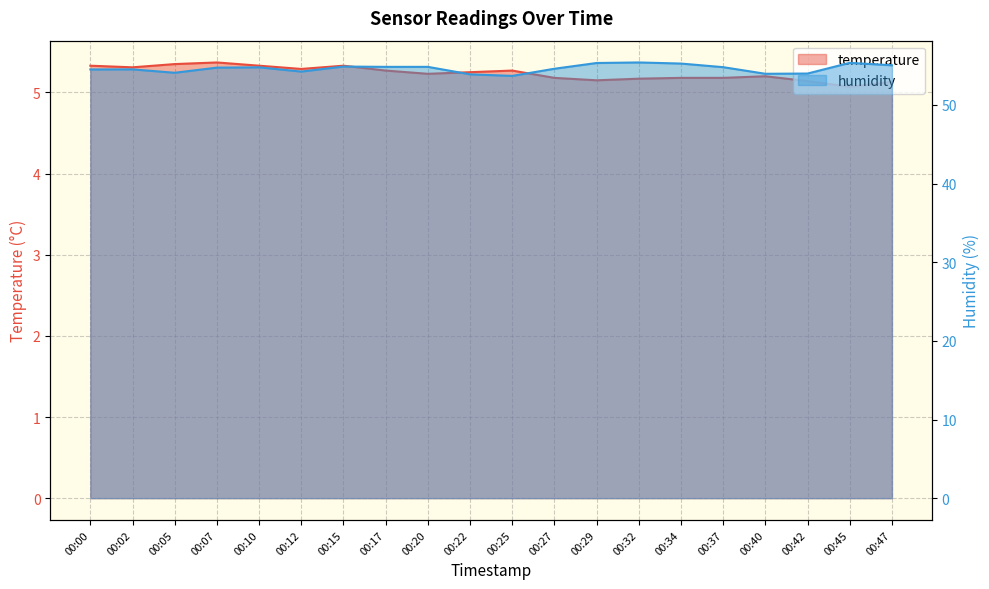

How many distinct data groups are displayed?

2